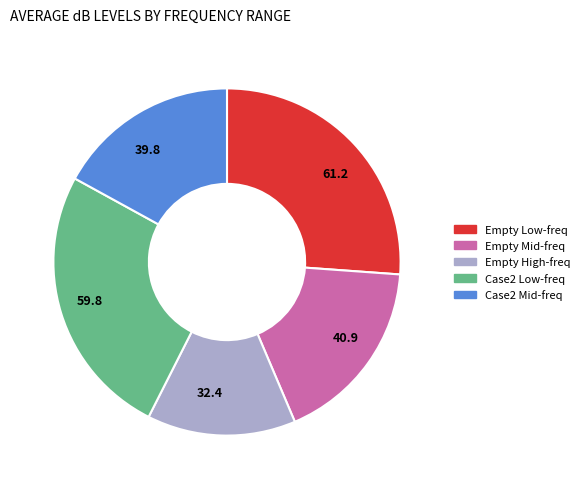

Which slice is the largest?

Empty Low-freq